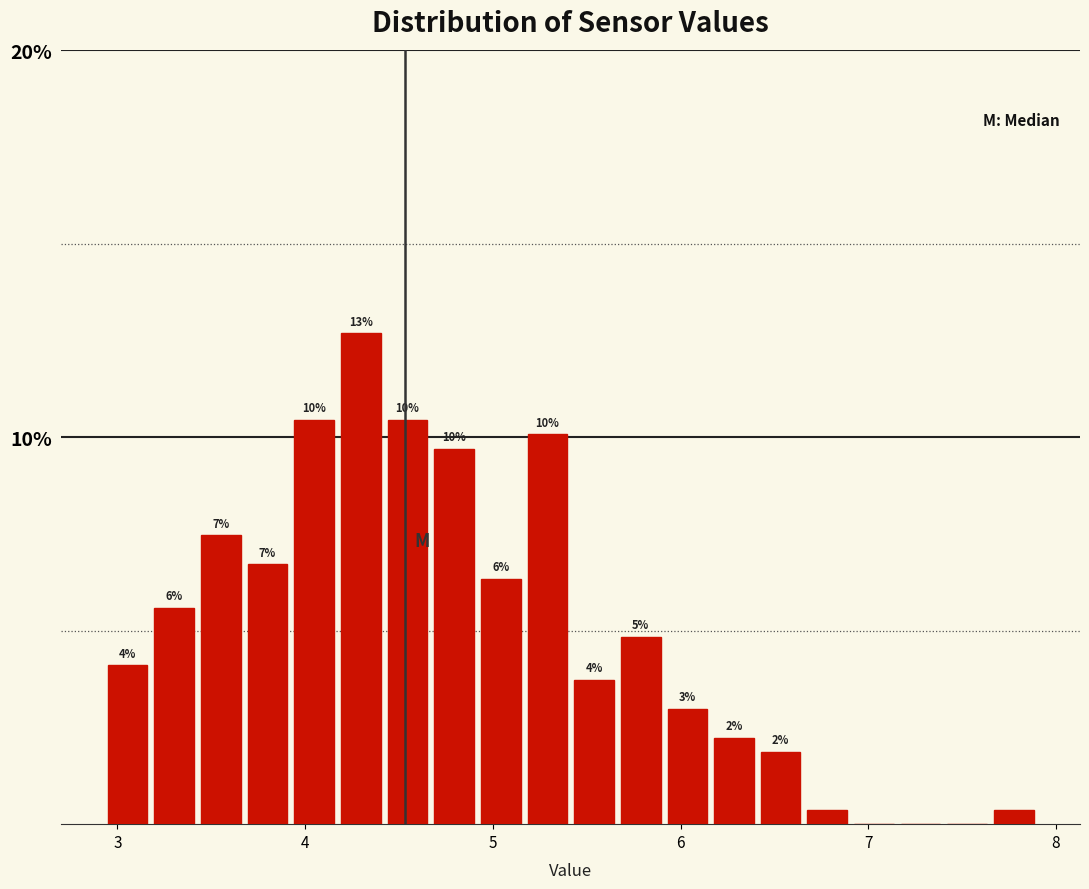

Read against the x-axis, roughly where is the centre of the tallest bar?

4.3